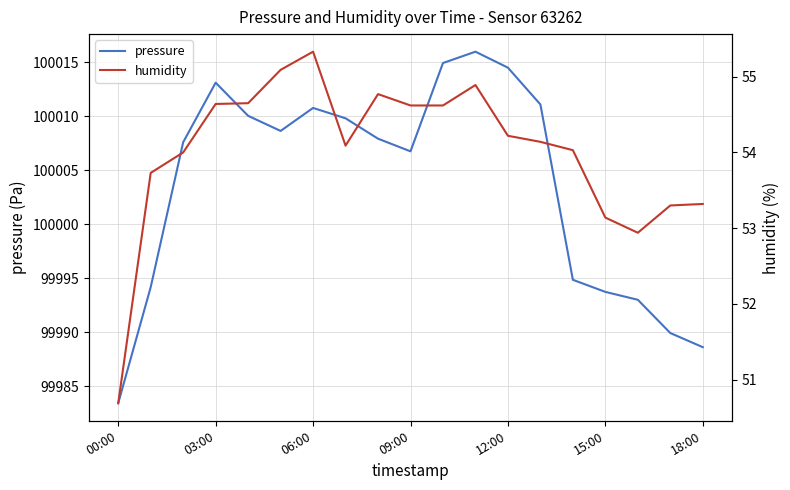

The humidity series shows 54.6 at 10. True or false?

True